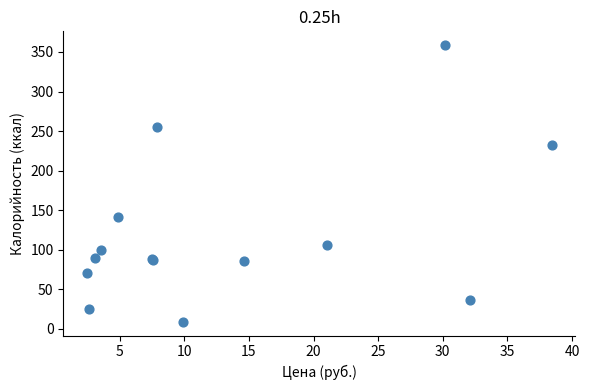

What Y value in the scatter plot is closest to 183?

141.6